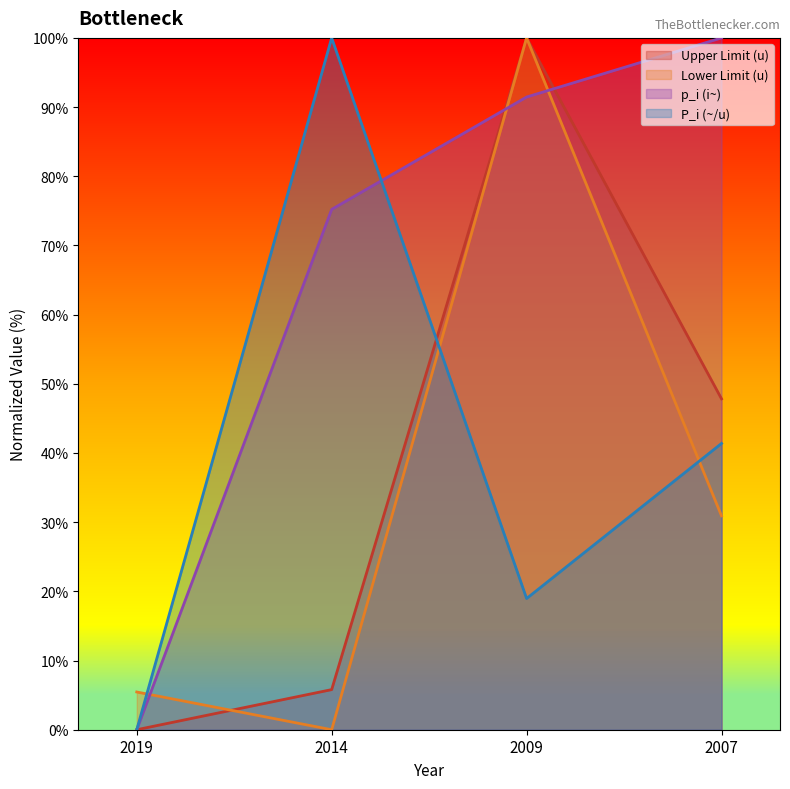

Reading left to right, extract all data points from this chart.

Upper Limit (u): 0.0	5.8	100.0	47.8
Lower Limit (u): 5.5	0.0	100.0	30.9
p_i (i~): 0.0	75.2	91.5	100.0
P_i (~/u): 0.0	100.0	19.0	41.4